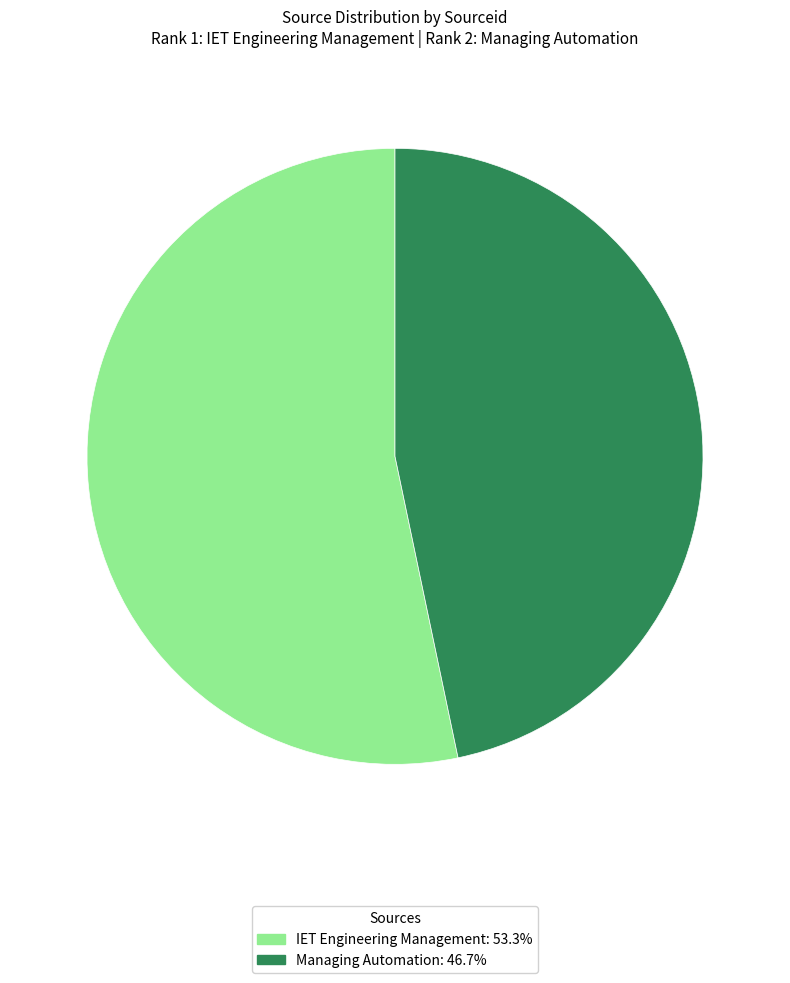

Rank the categories by value from highest to lowest.

IET Engineering Management, Managing Automation